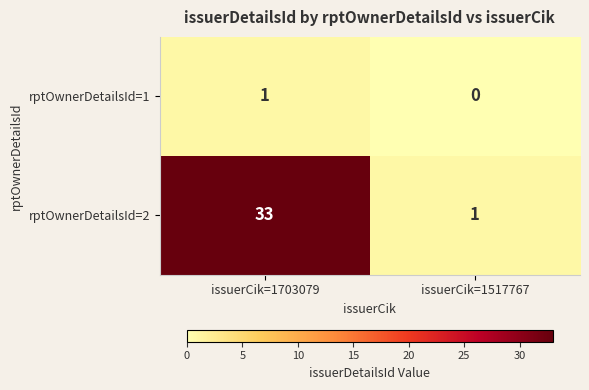

What is the greatest value displayed?

33